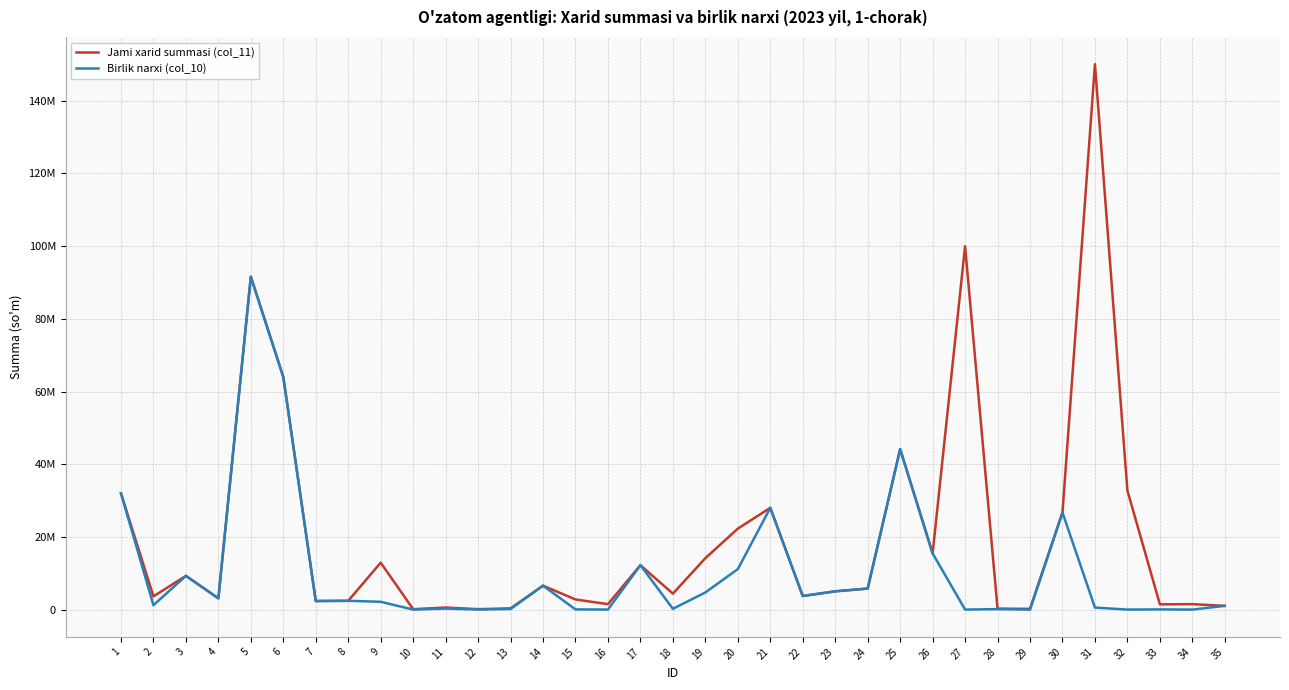

What is the total value across all series at 22?

7483280